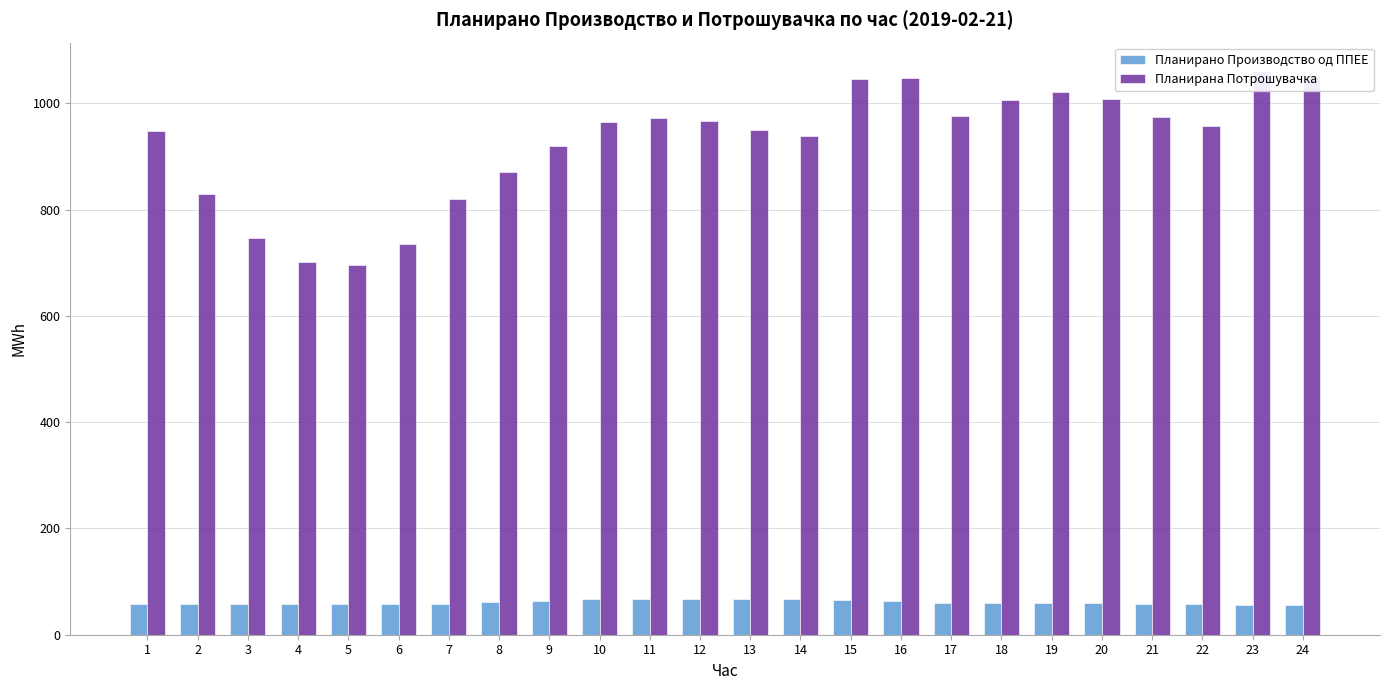

What is the value of the Планирана Потрошувачка bar at the 14th from the left?

937.7